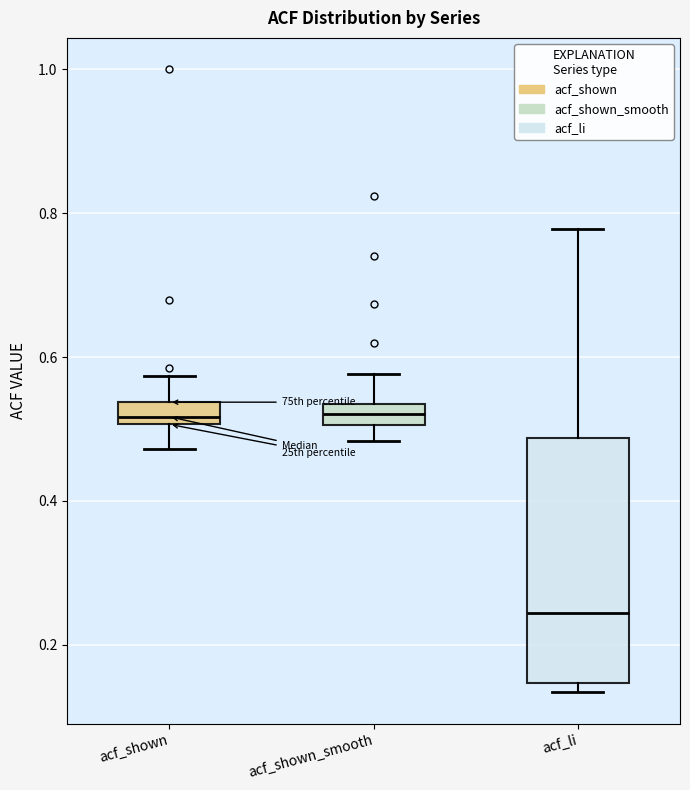

Which box's median line is the lowest?

acf_li